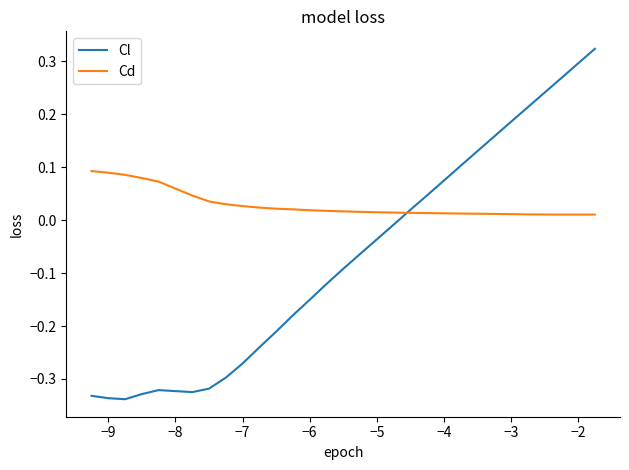

Rank the series by their maximum value, from lowest to highest.

Cd, Cl